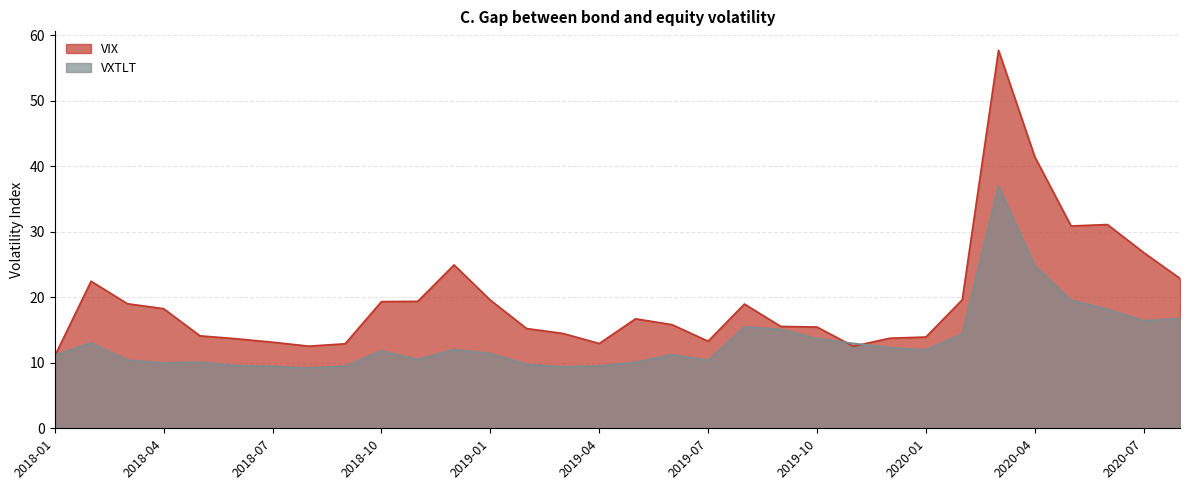

Reading left to right, extract all data points from this chart.

VIX: 11.1	22.5	19.0	18.3	14.1	13.7	13.1	12.5	12.9	19.4	19.4	25.0	19.6	15.2	14.5	12.9	16.7	15.8	13.3	19.0	15.6	15.5	12.5	13.8	13.9	19.6	57.7	41.5	30.9	31.1	26.8	22.9
VXTLT: 11.1	13.1	10.4	10.0	10.1	9.6	9.4	9.2	9.5	11.9	10.5	12.0	11.4	9.8	9.4	9.5	10.1	11.2	10.4	15.5	15.1	13.7	13.0	12.3	12.0	14.4	37.0	24.9	19.6	18.2	16.4	16.8